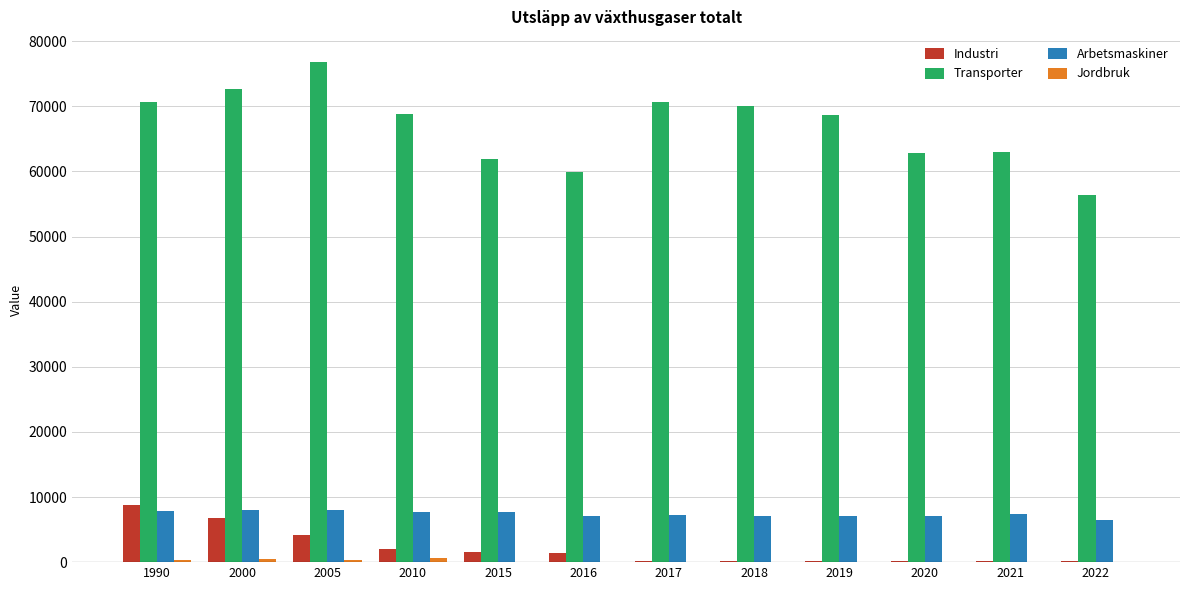

Which series changed the most between 2018 and 2021?

Transporter